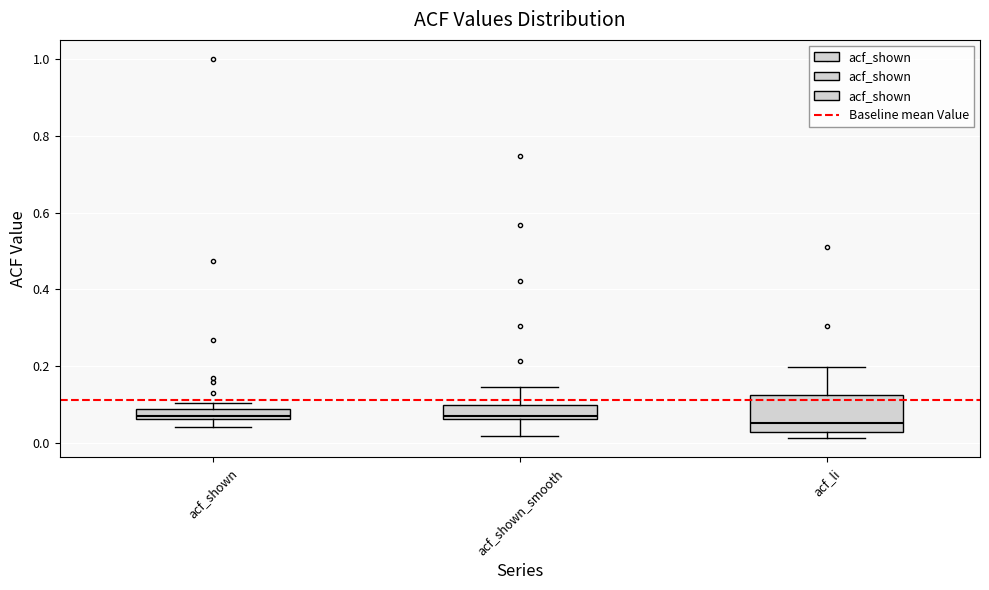

Where is the lower edge of the box for acf_shown on the y-axis? The values are not printed on the chart, so give them approximately, as read against the axis.

0.06